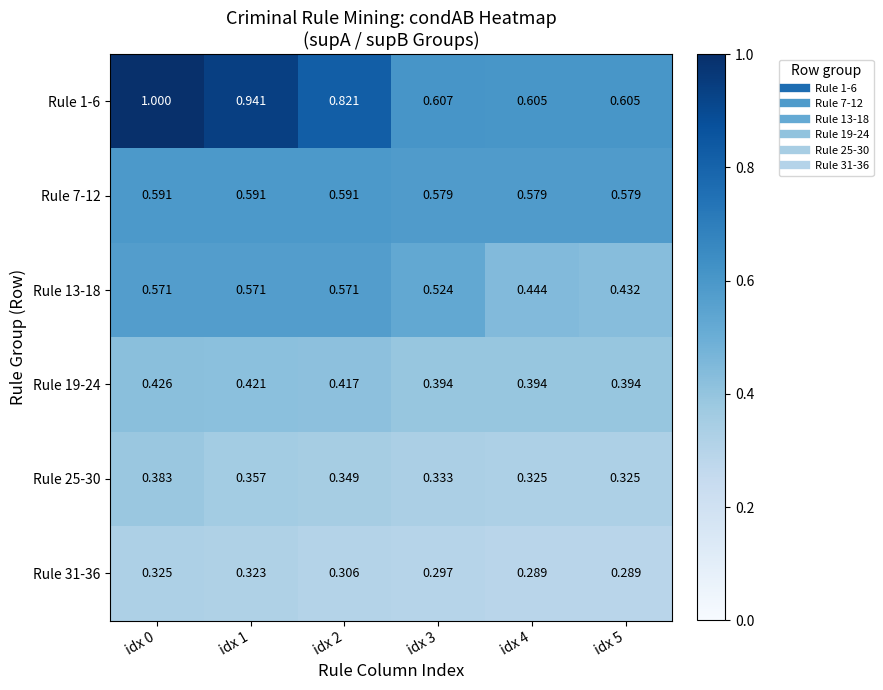

Is the value of Rule 7-12 at idx 2 greater than the value of Rule 31-36 at idx 1?

Yes